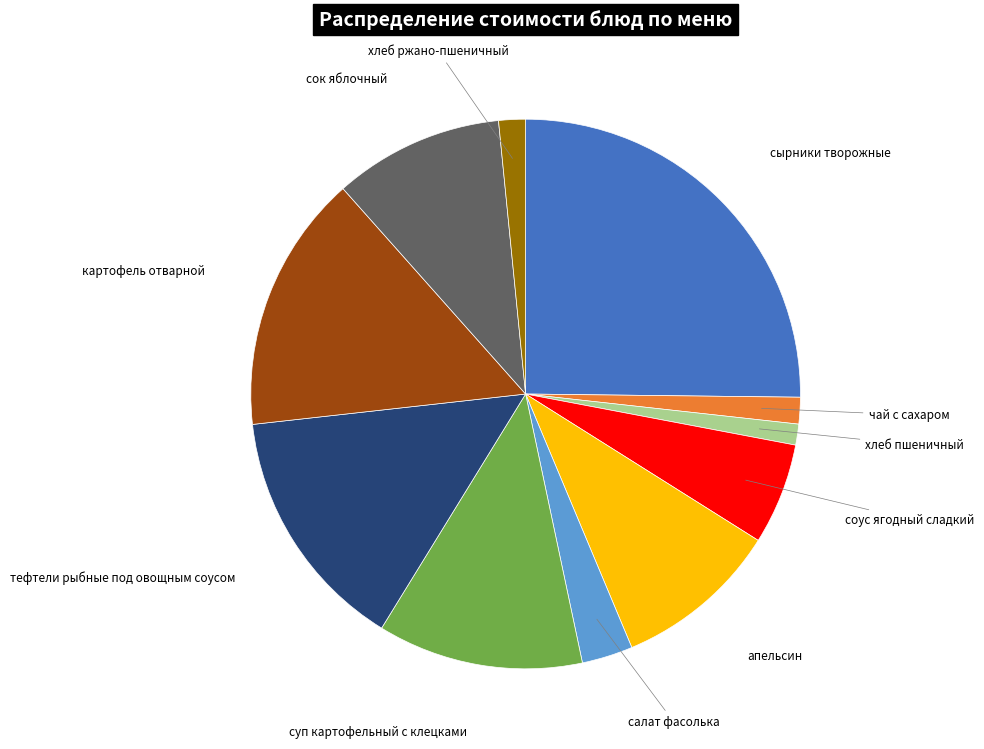

Is there a majority slice in this chart?

No